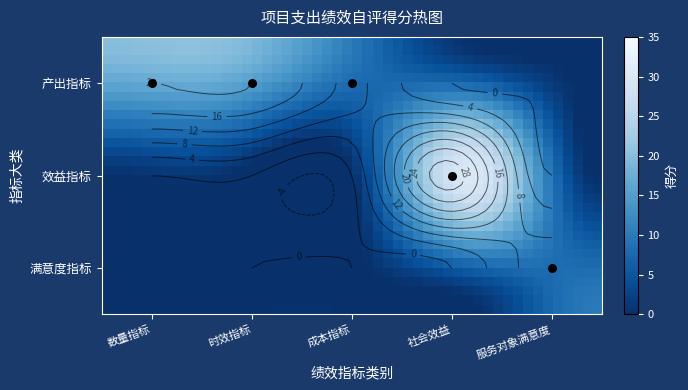

List the series in order of their overall mean, lowest first.

满意度指标, 效益指标, 产出指标